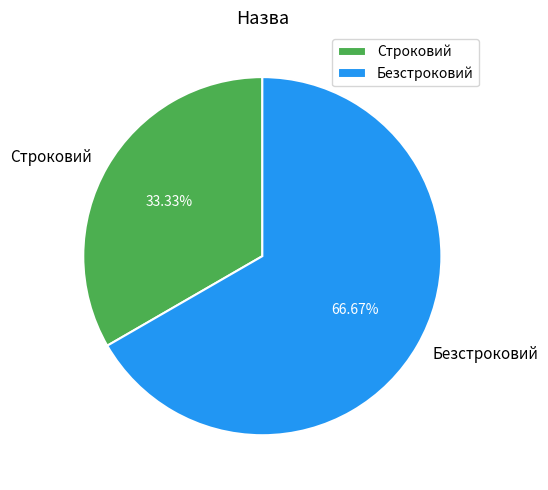

To the nearest percent, what is the average slice percentage?

50%